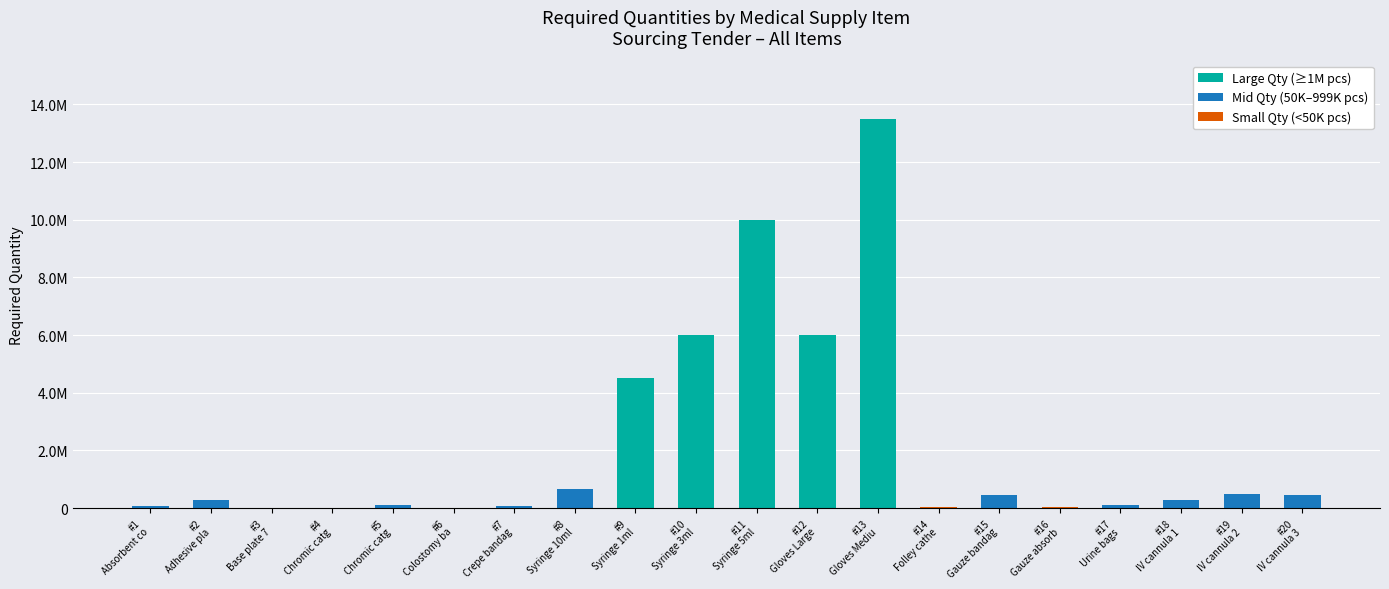

Are the bars horizontal?

No